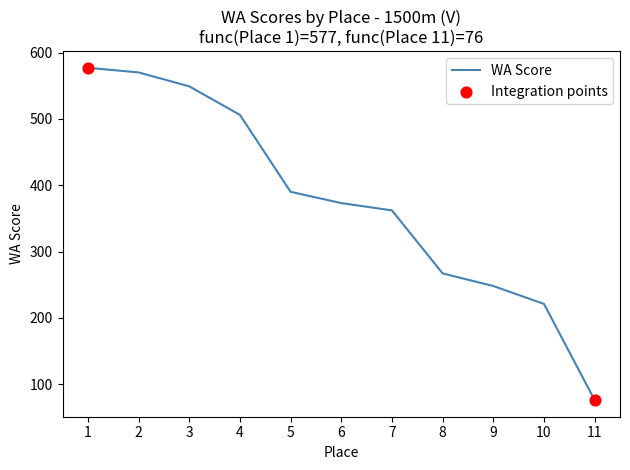

Approximately how many times larger is the value at 7 compared to 2?

0.6